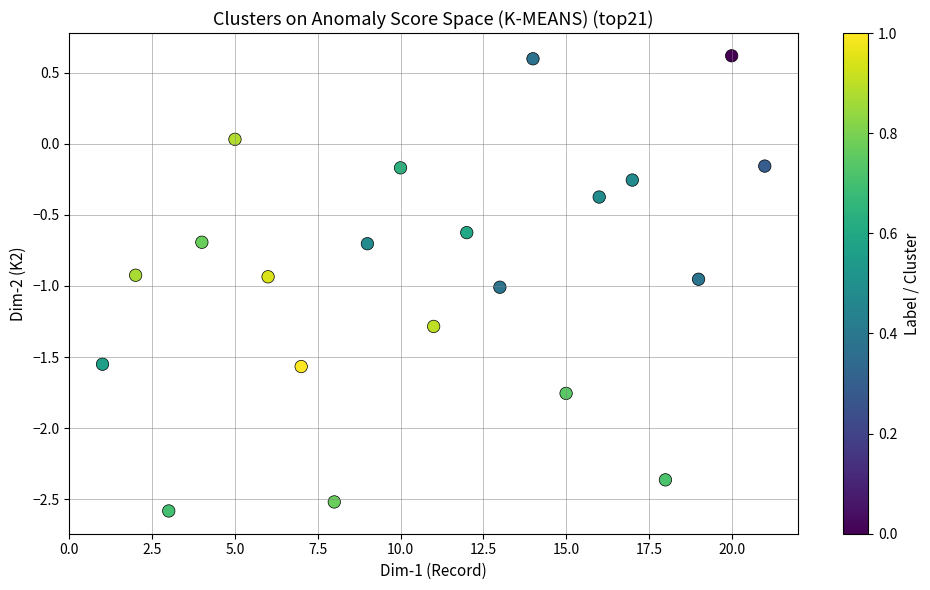

What is the range of Y values (max minus min)?

3.2